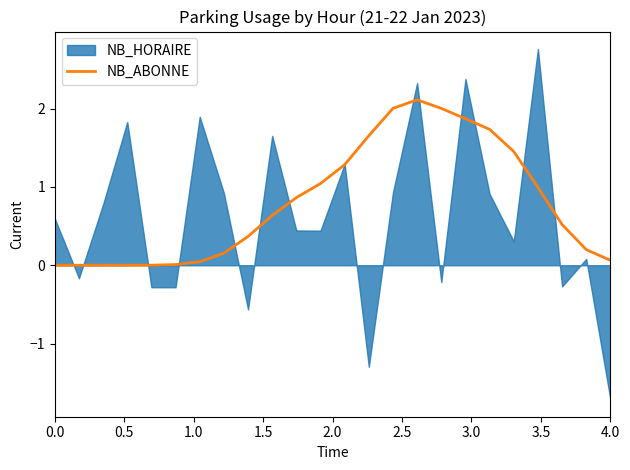

Reading left to right, extract all data points from this chart.

0.0	0.0	0.0	0.0	0.0	0.0	0.0	0.2	0.4	0.6	0.9	1.0	1.3	1.7	2.0	2.1	2.0	1.9	1.7	1.5	1.0	0.5	0.2	0.1